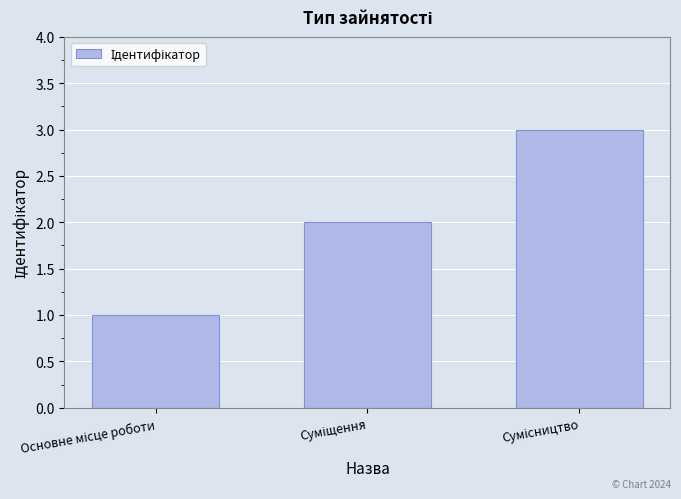

What is the greatest value displayed?

3